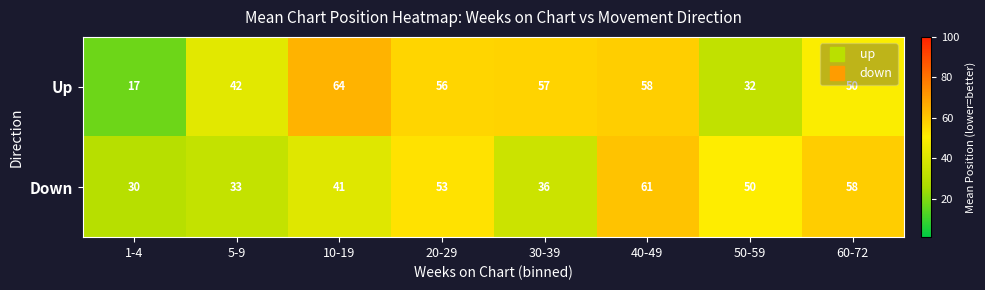

At how many categories does at least one series exceed 46?

6